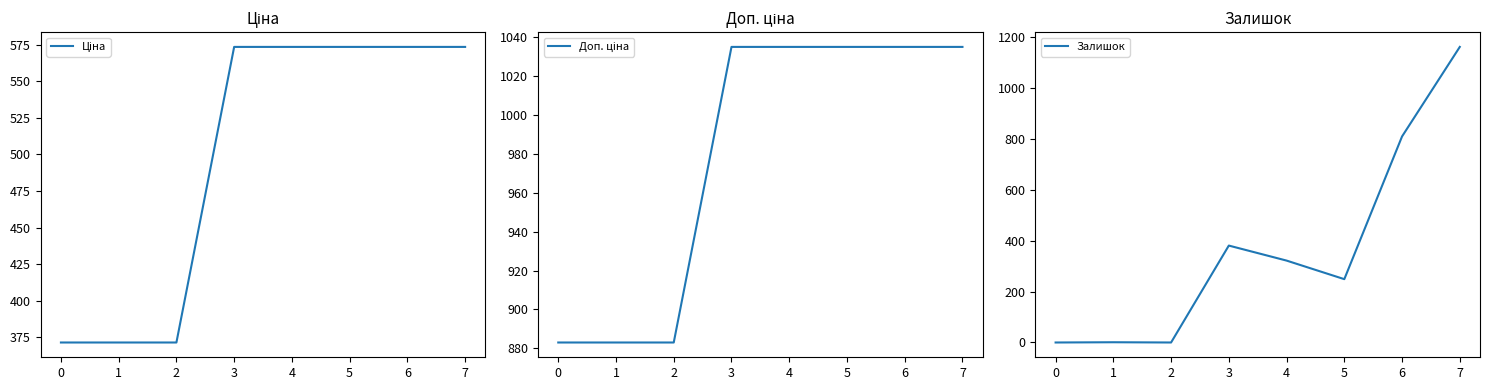

The value of Залишок at 6 is 547. True or false?

False